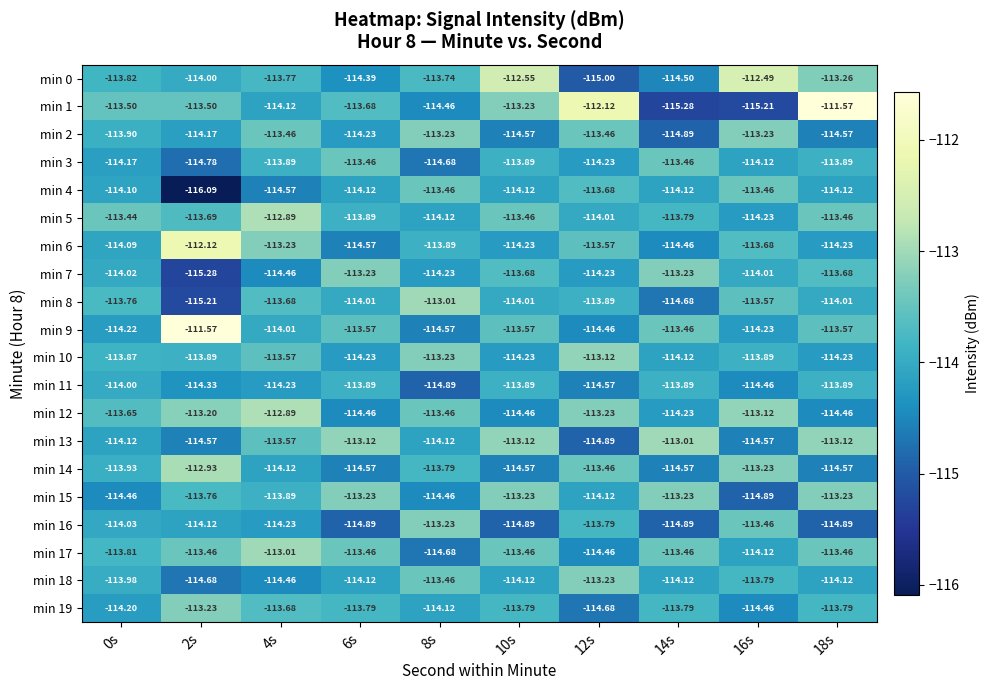

How many categories are shown in the chart?

10